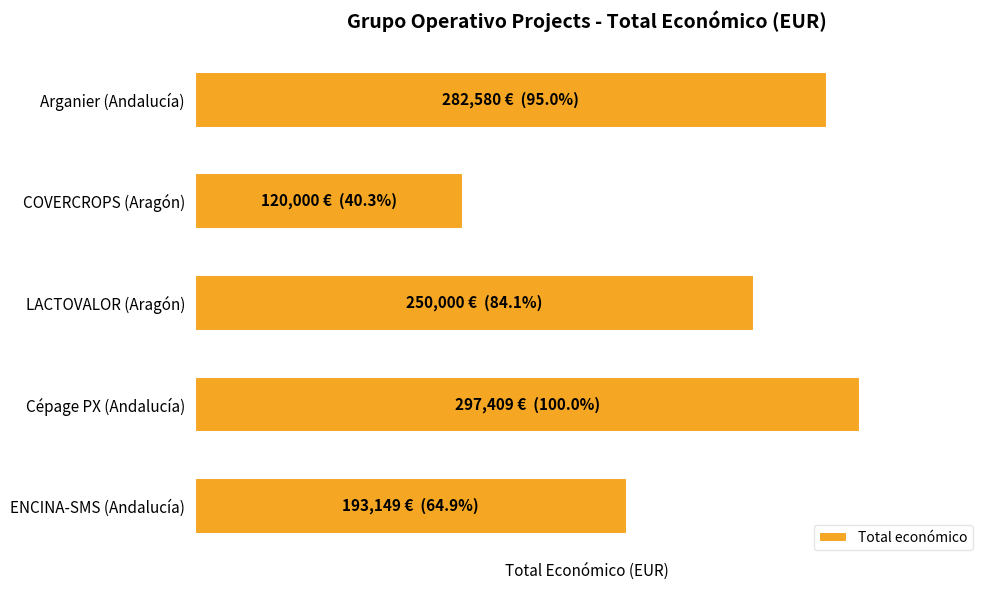

Which label corresponds to the largest value in the chart?

Cépage PX (Andalucía)